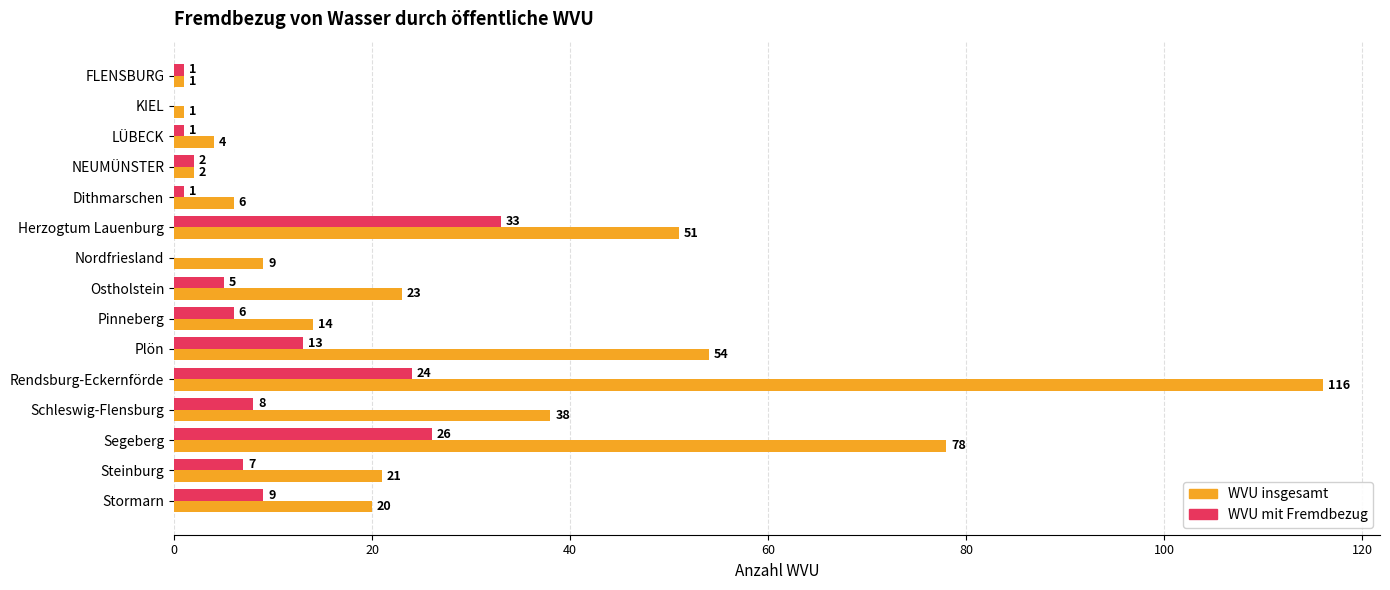

The WVU insgesamt series shows 54 at Plön. True or false?

True